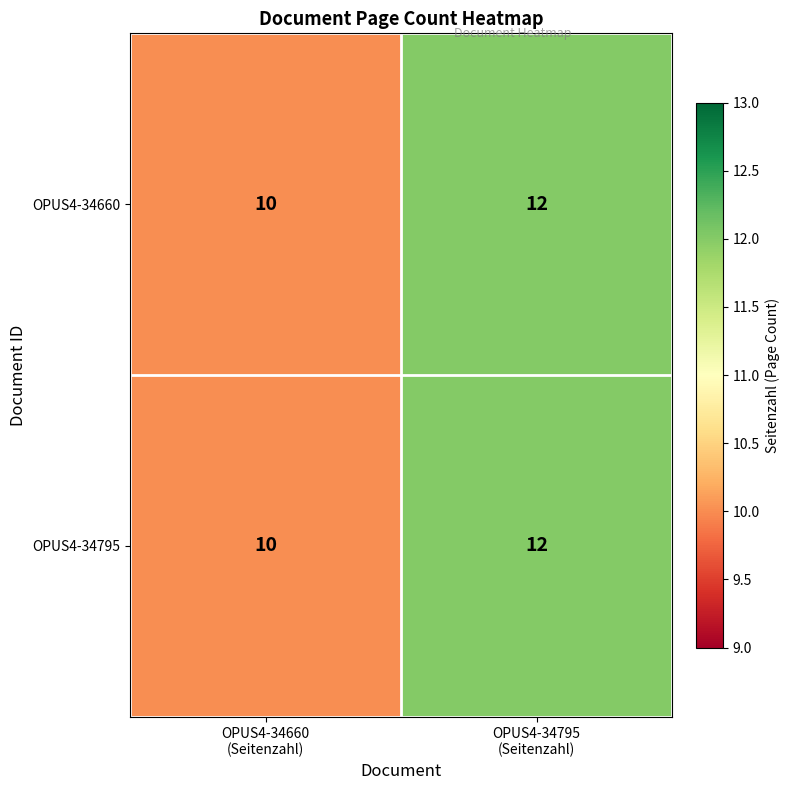

What is the sum of all OPUS4-34795 values?

22